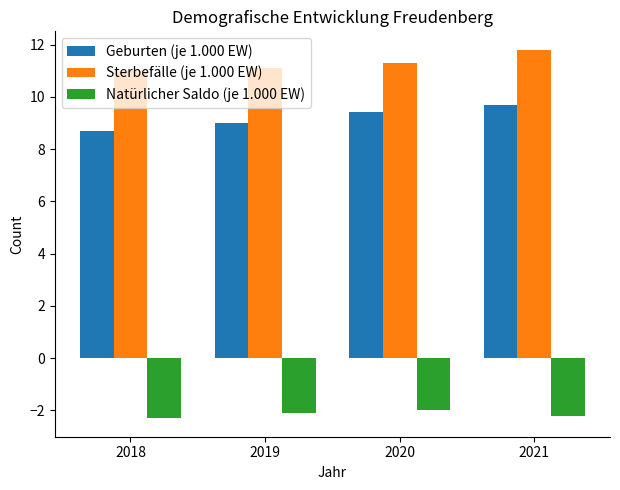

What is the maximum value for Natürlicher Saldo (je 1.000 EW)?

-2.0